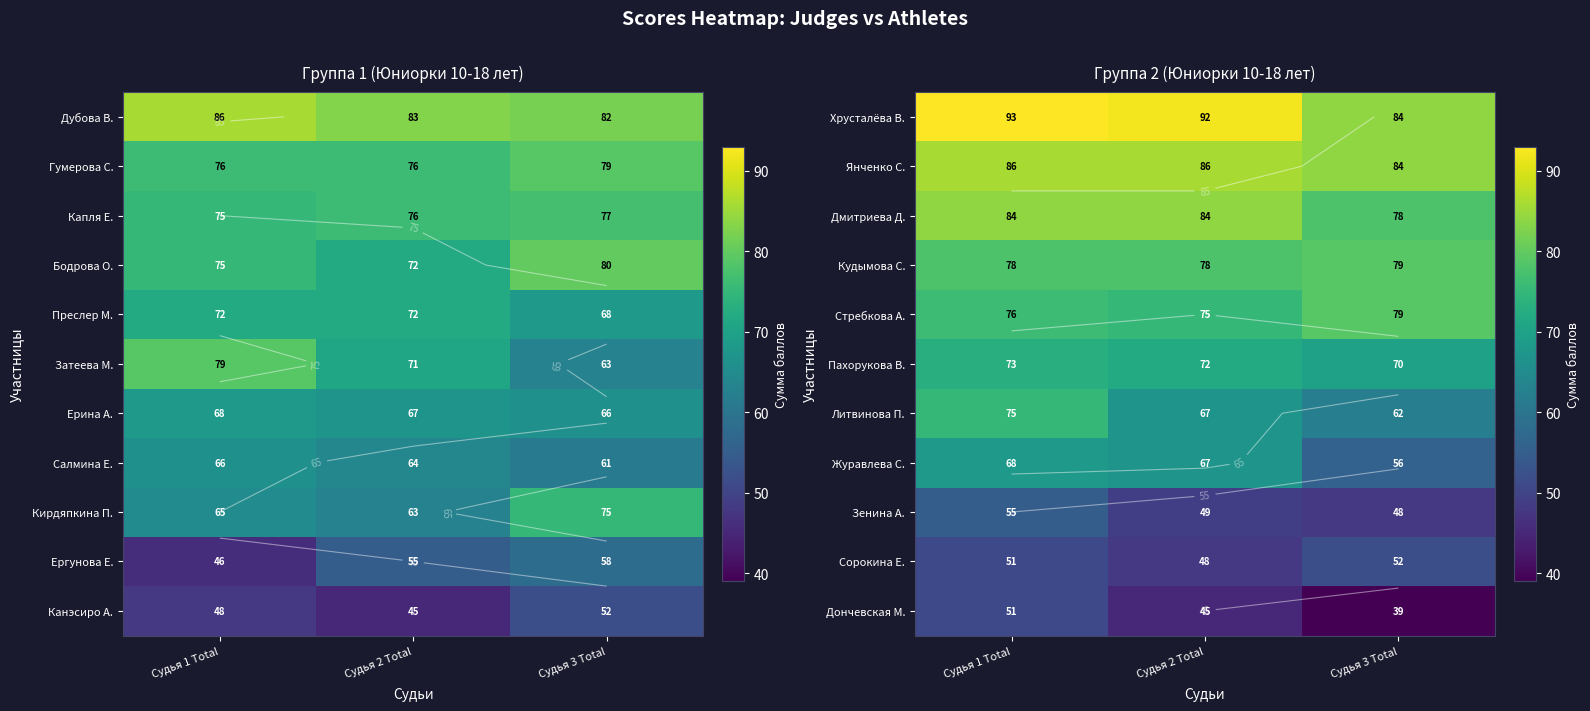

The Литвинова П. series shows 84 at Судья 3 Total. True or false?

False